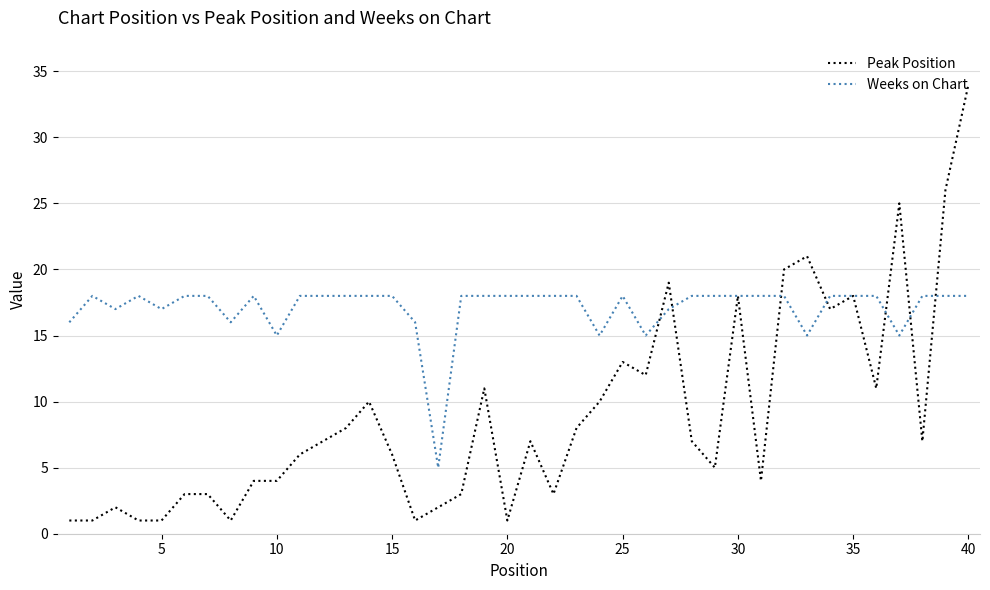

After their last crossing, which series has the higher values: Weeks on Chart or Peak Position?

Peak Position